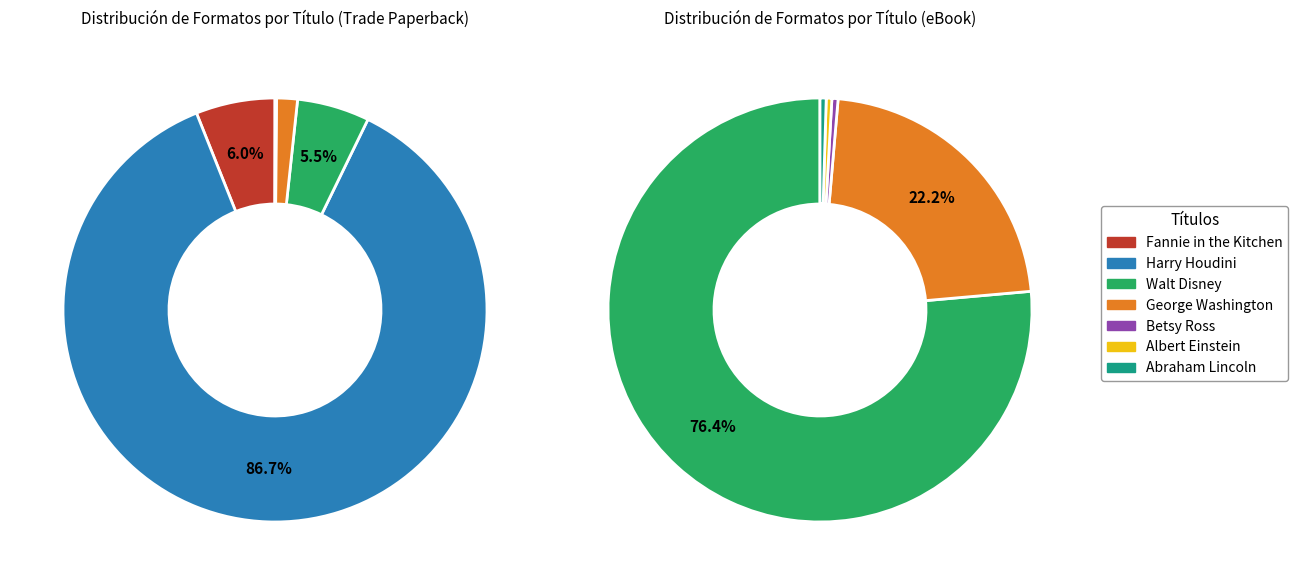

Does Betsy Ross account for over 50% of the chart?

No